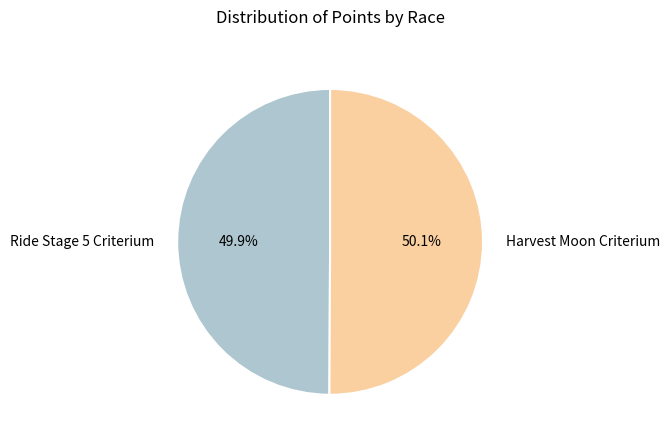

What percentage is the Ride Stage 5 Criterium slice, to the nearest percent?

50%